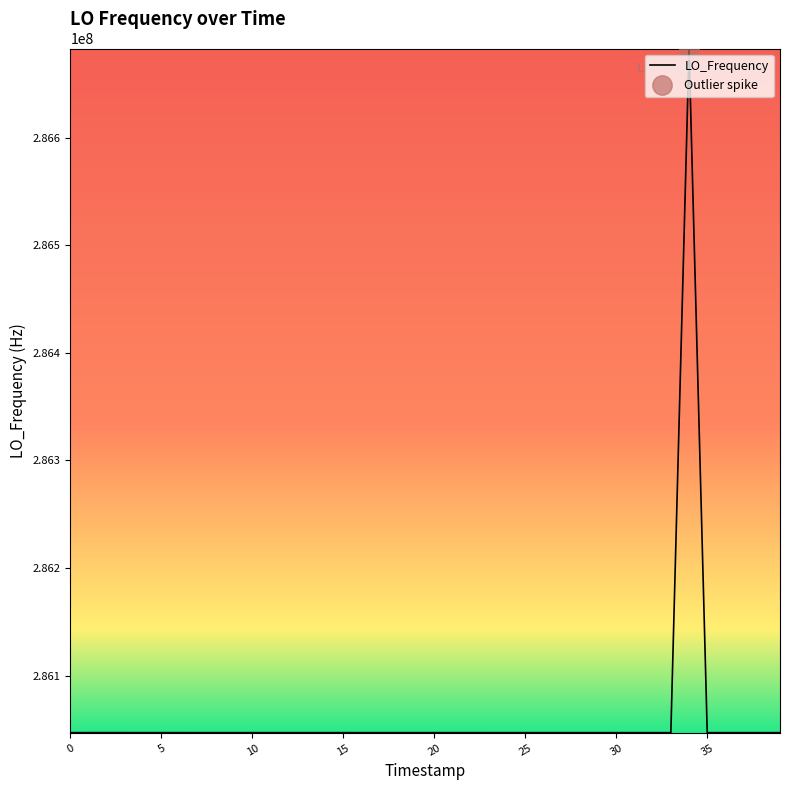

How many distinct data groups are displayed?

1